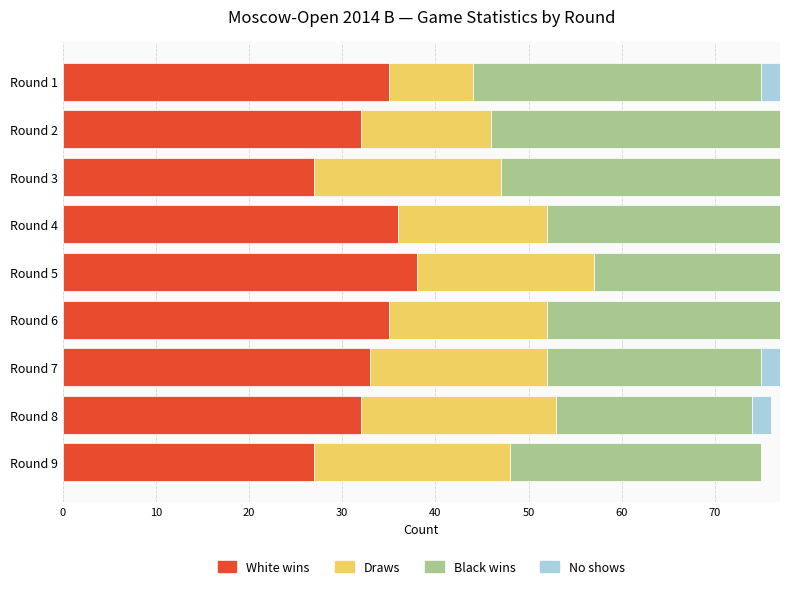

Which category has the highest value in the White wins series?

Round 5